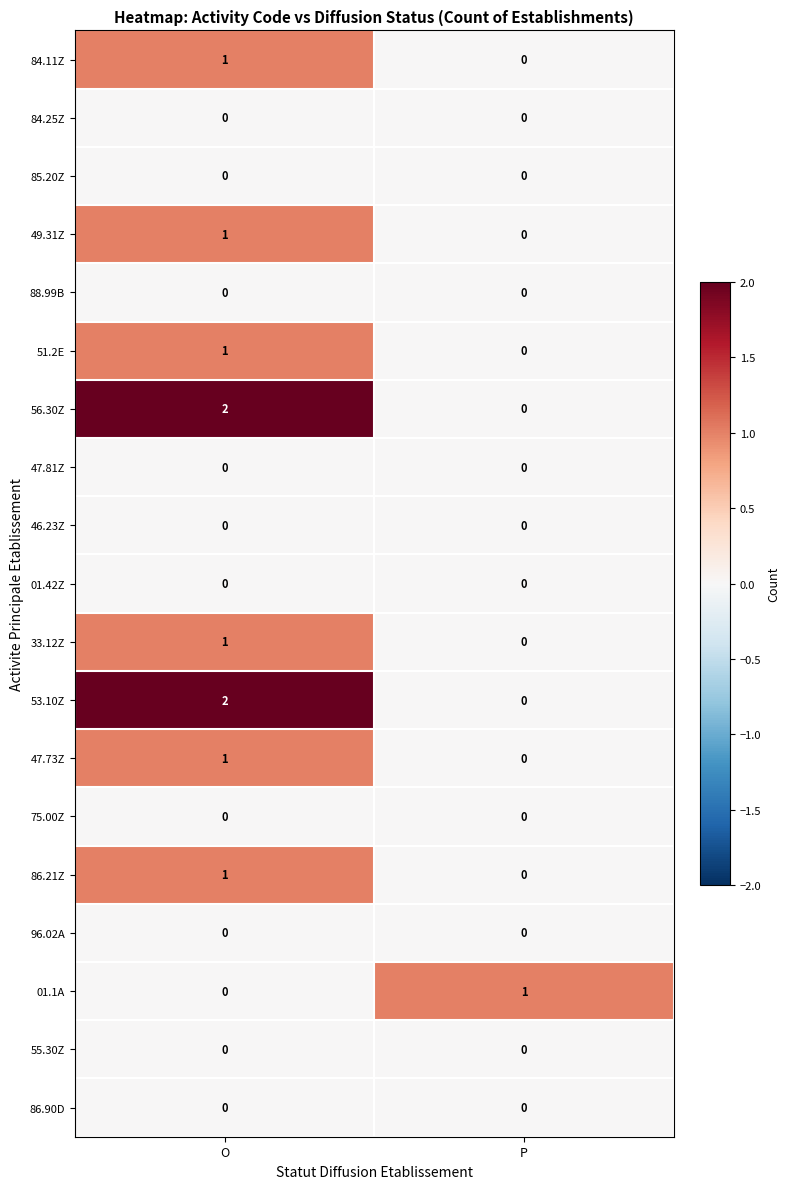

Where is 49.31Z nearest to the value 0?

P